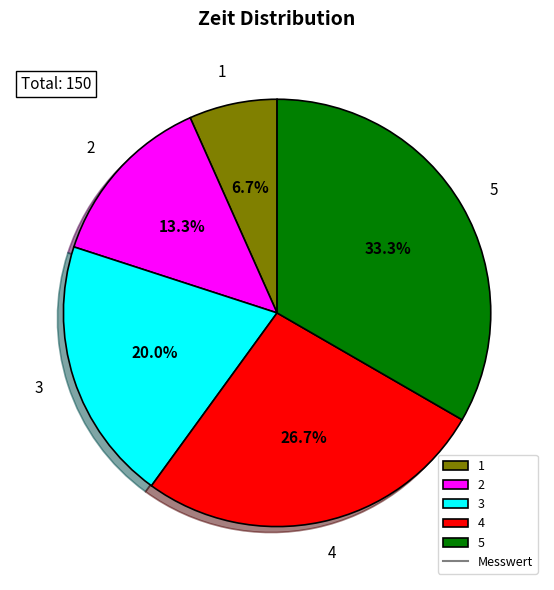

Combined, do 3 and 4 account for over 50%?

No